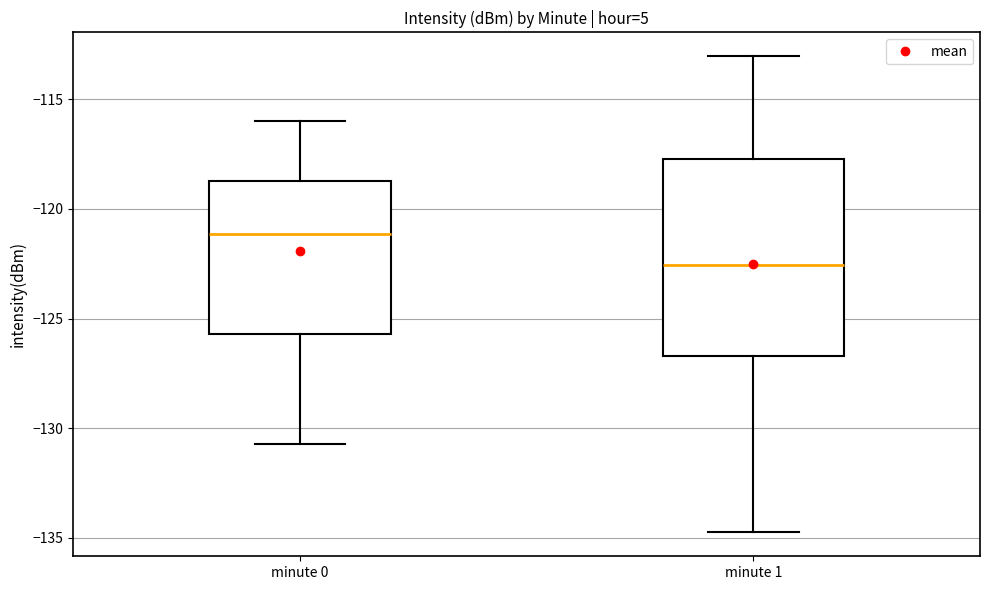

Where is the lower edge of the box for minute 0 on the y-axis? The values are not printed on the chart, so give them approximately, as read against the axis.

-125.5